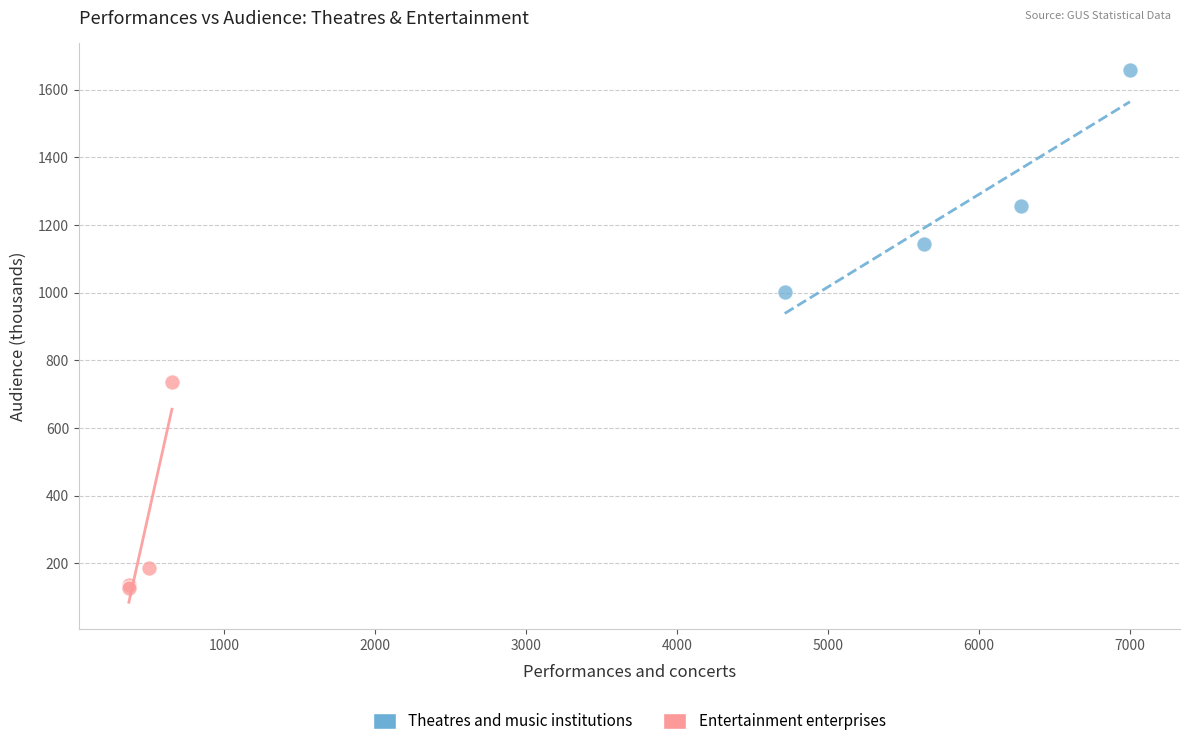

Which series reaches the maximum Y coordinate?

Theatres and music institutions